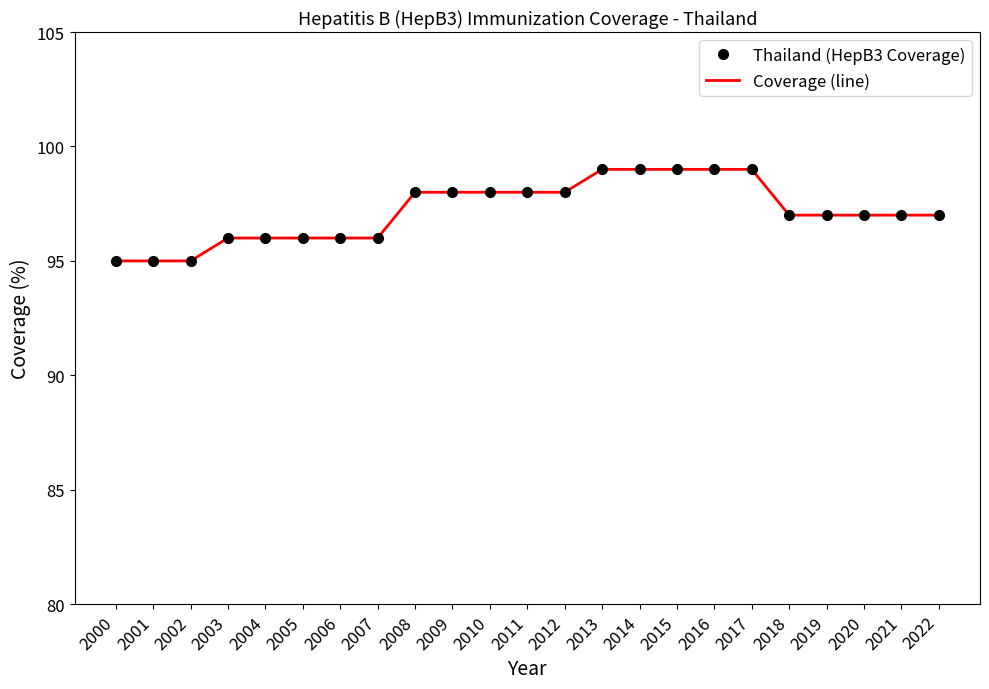

Between 2009 and 2012, which is larger?

2009